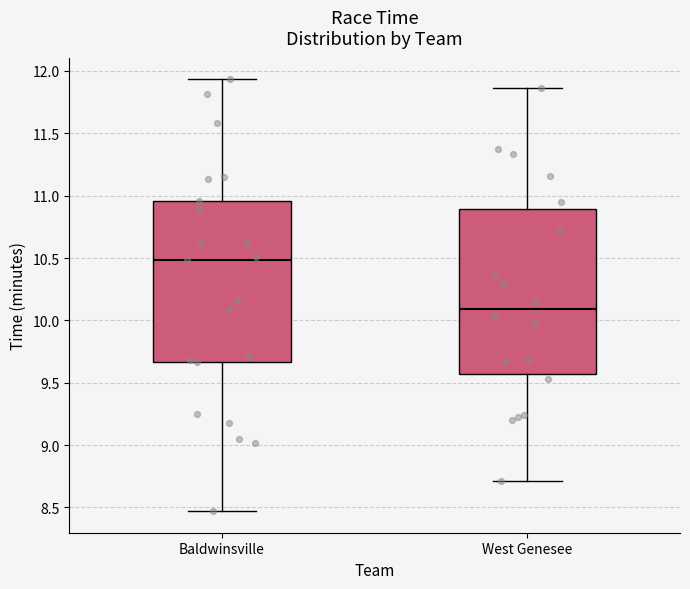

Where does the upper whisker of the box for West Genesee end on the y-axis? The values are not printed on the chart, so give them approximately, as read against the axis.

11.85